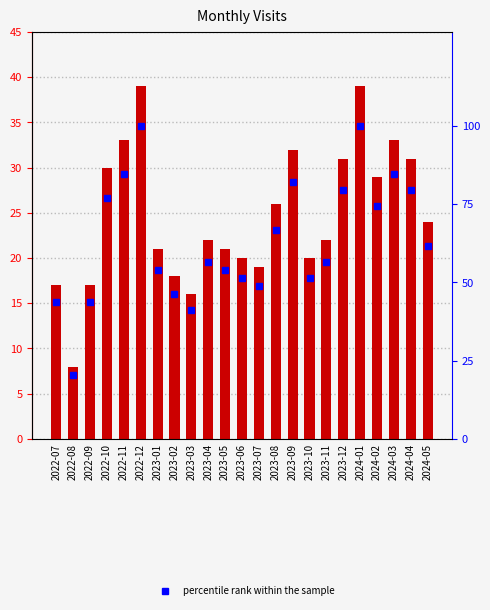

How many groups of bars are there?

23